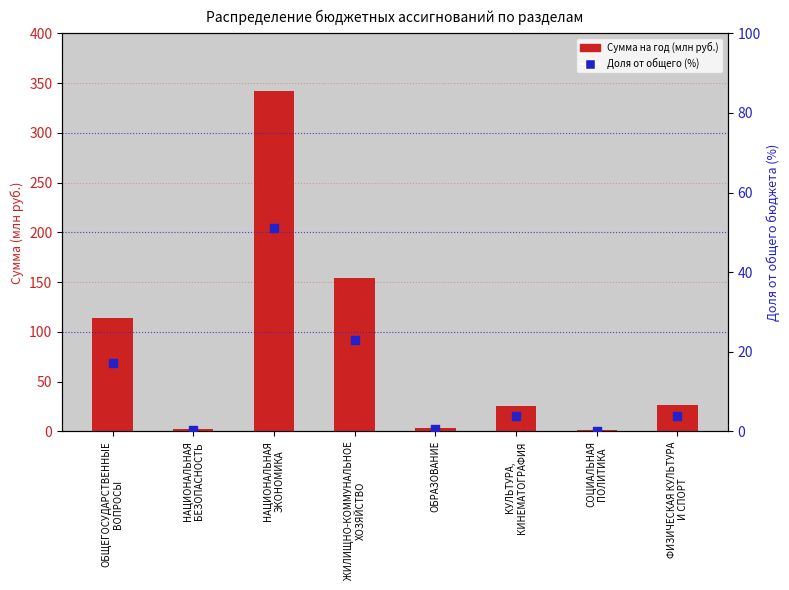

At how many categories does at least one series exceed 203?

1